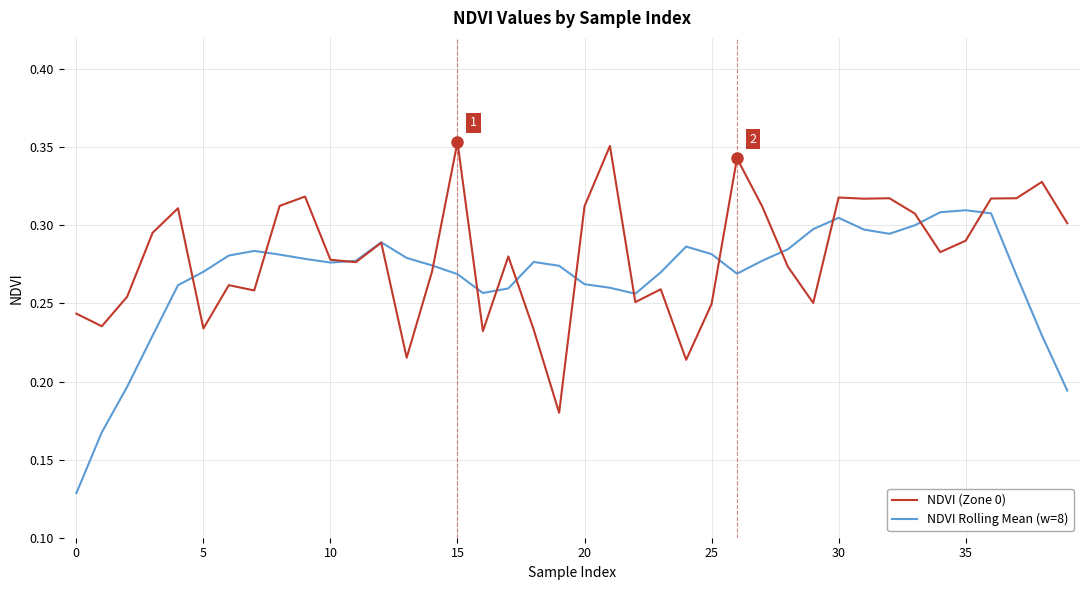

Which series ends up on top after the final intersection of NDVI (Zone 0) and NDVI Rolling Mean (w=8)?

NDVI (Zone 0)